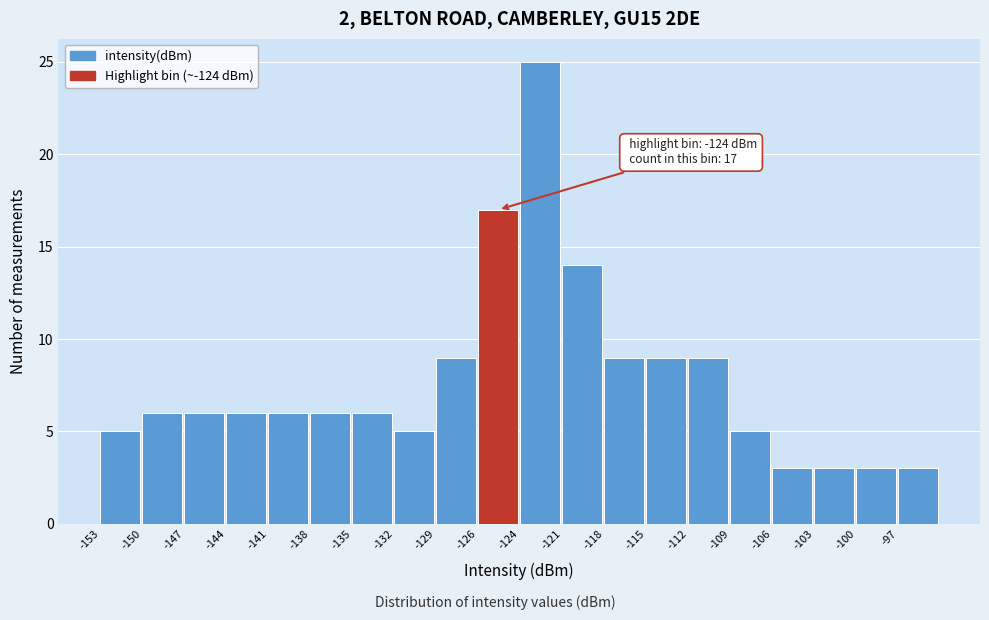

Over which range of the x-axis is the bar tallest?

-123.50 to -120.55